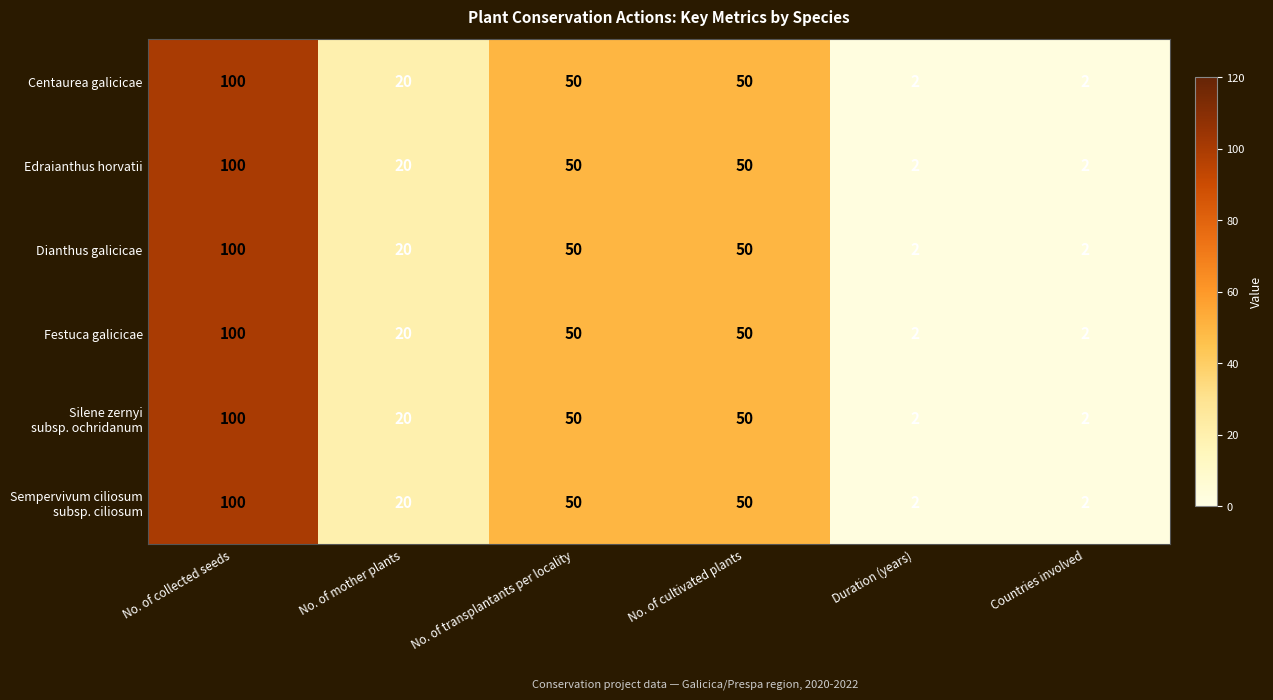

Which category has the highest value across all series?

No. of collected seeds